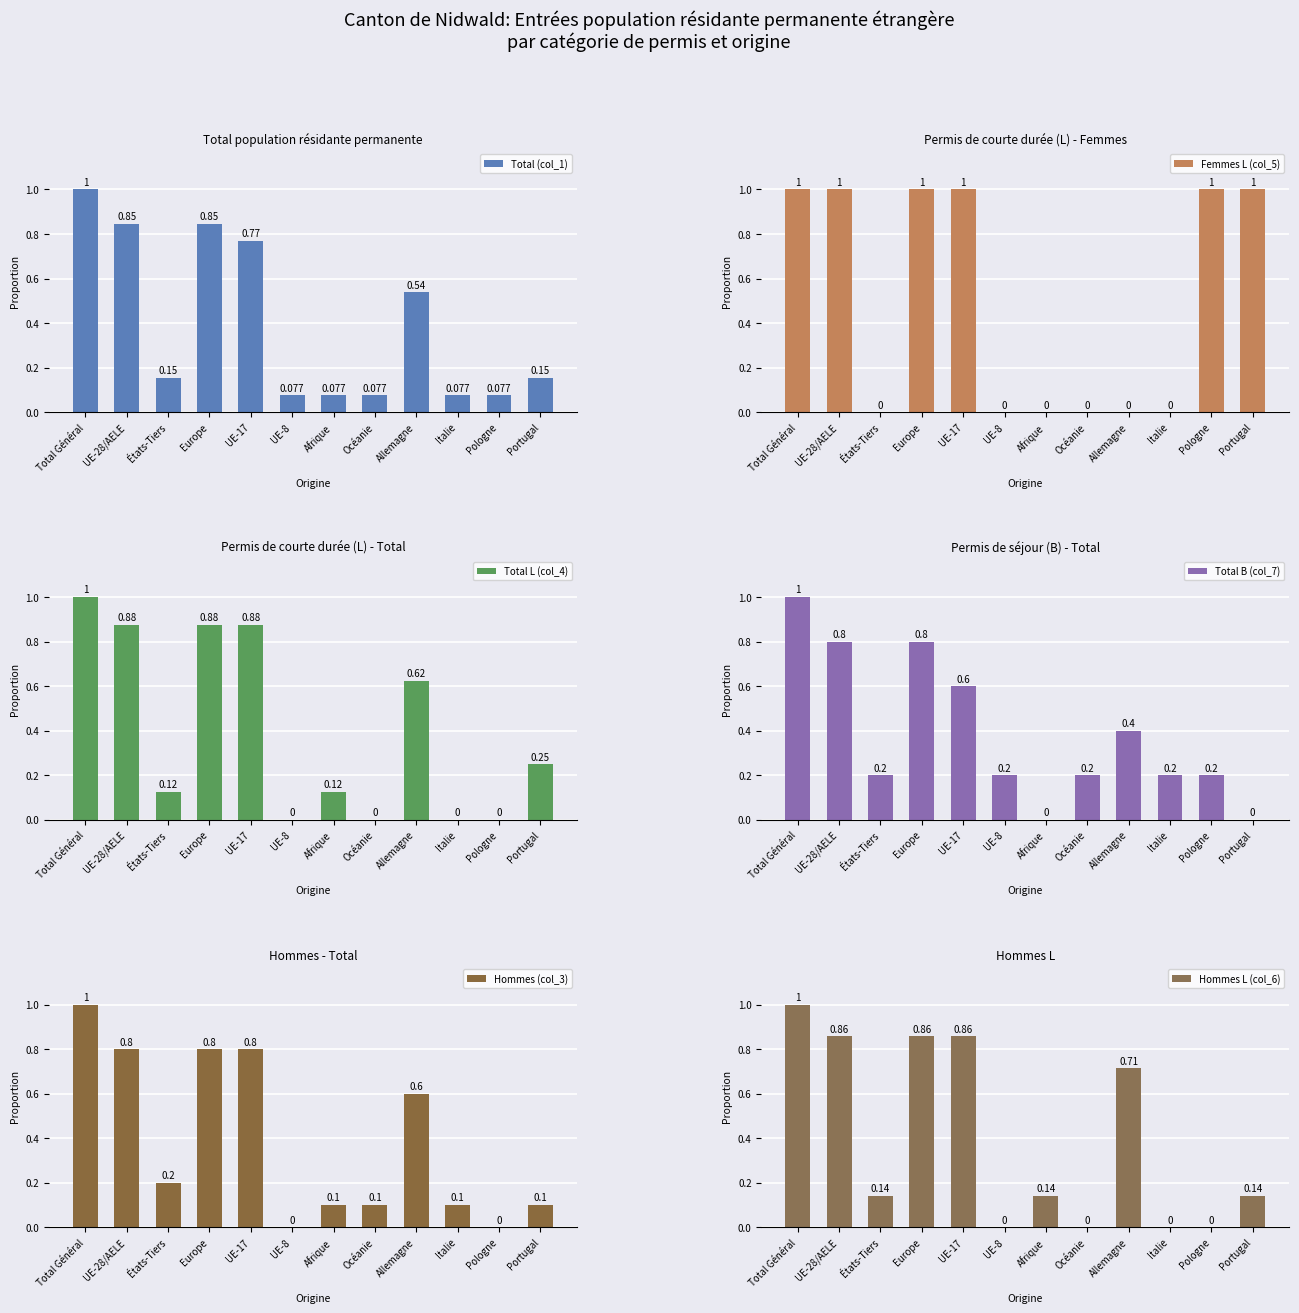

At which label does Total B (col_7) reach its minimum?

Afrique